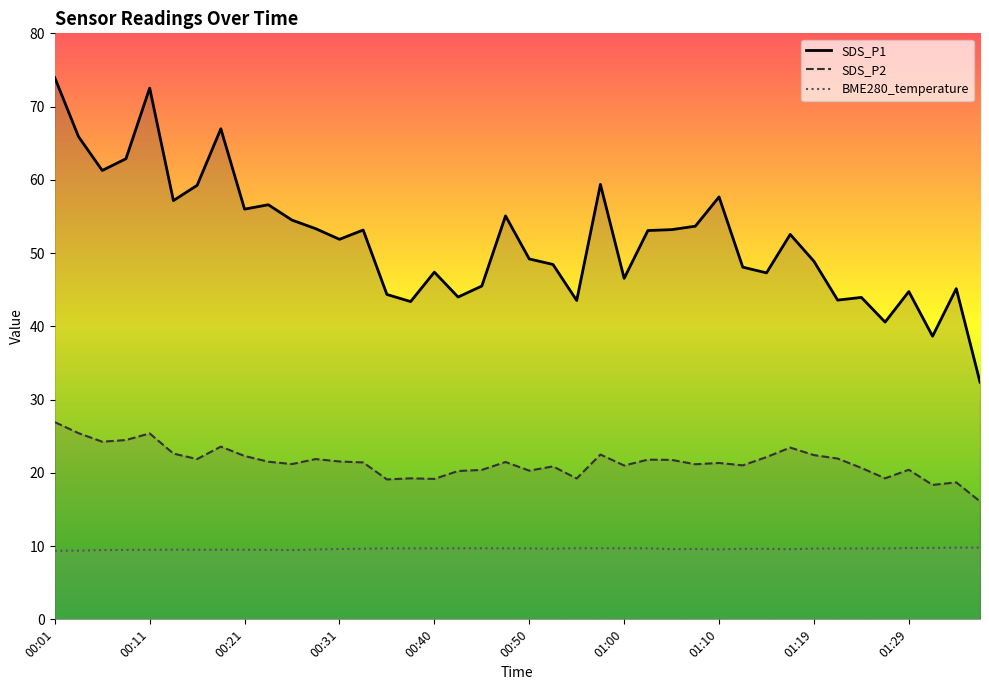

Is it true that BME280_temperature equals 9.5 at 00:21?

True